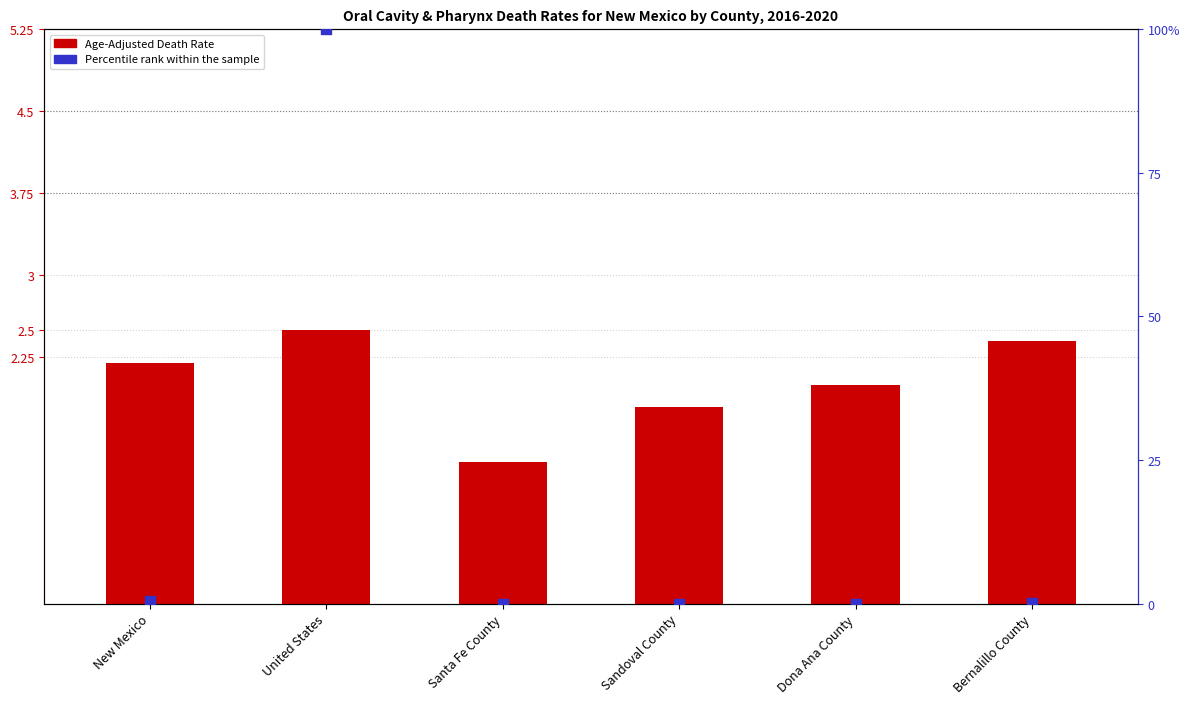

At how many categories does at least one series exceed 27?

1